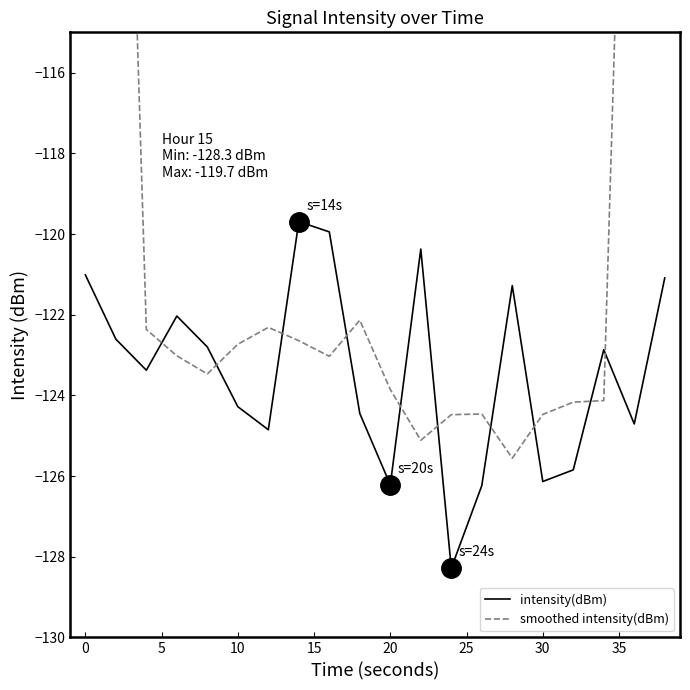

How many values in the smoothed intensity(dBm) series are below -123?

11